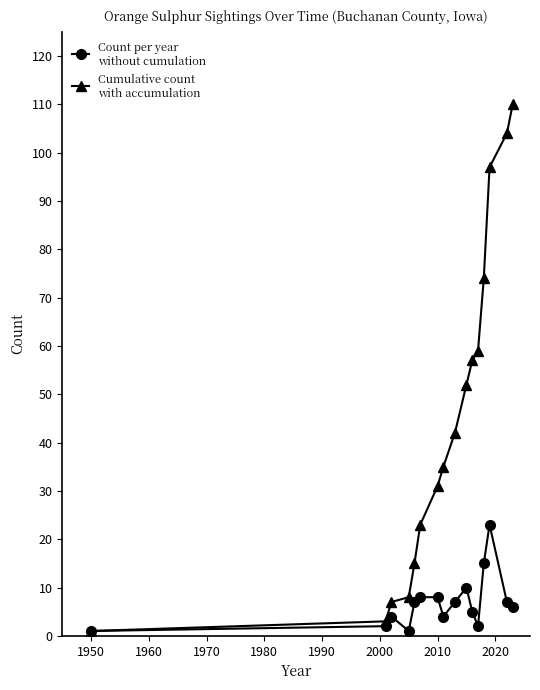

What is the maximum value shown in the chart?

110